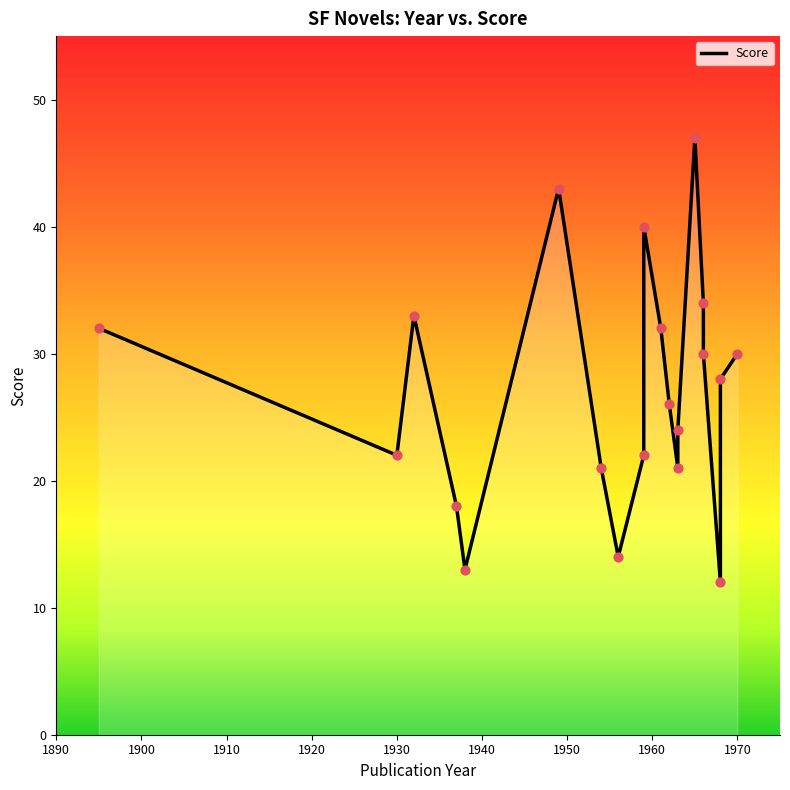

Approximately how many times larger is the value at 1962 compared to 1968?

2.2